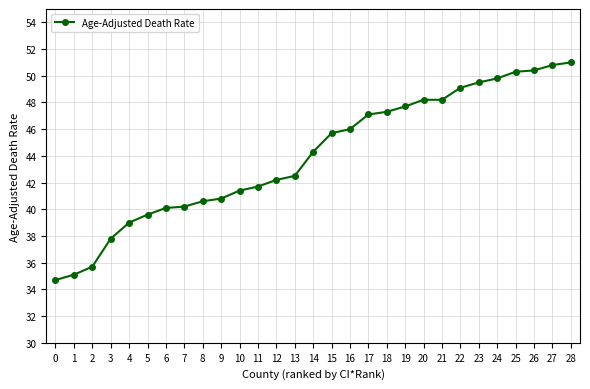

Approximately how many times larger is the value at 19 compared to 6?

1.2